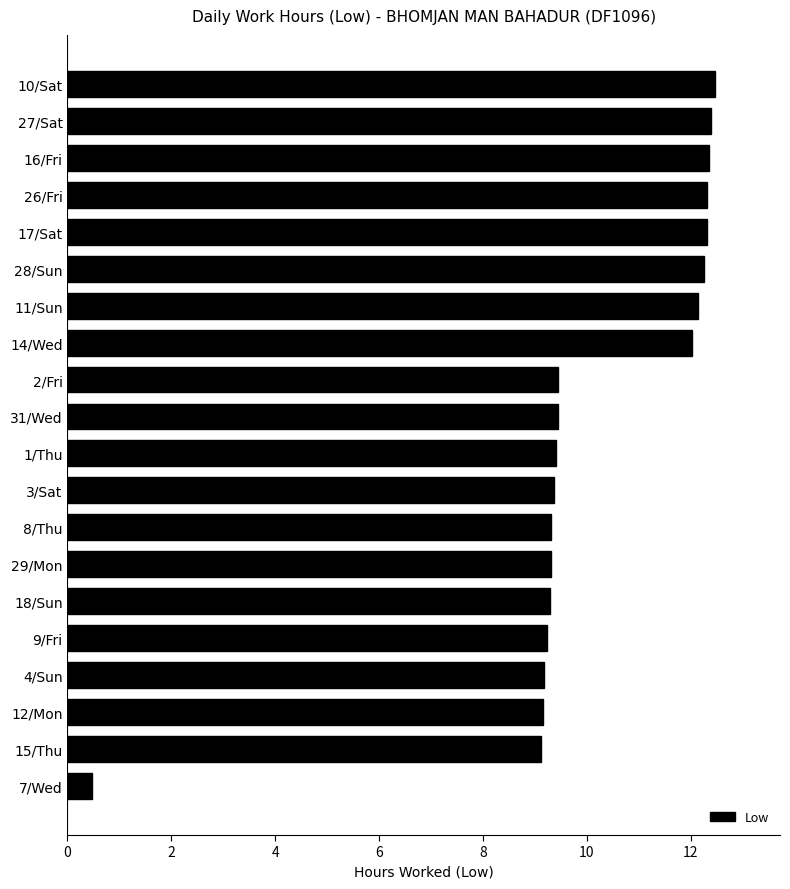

How many bars are there in total?

20